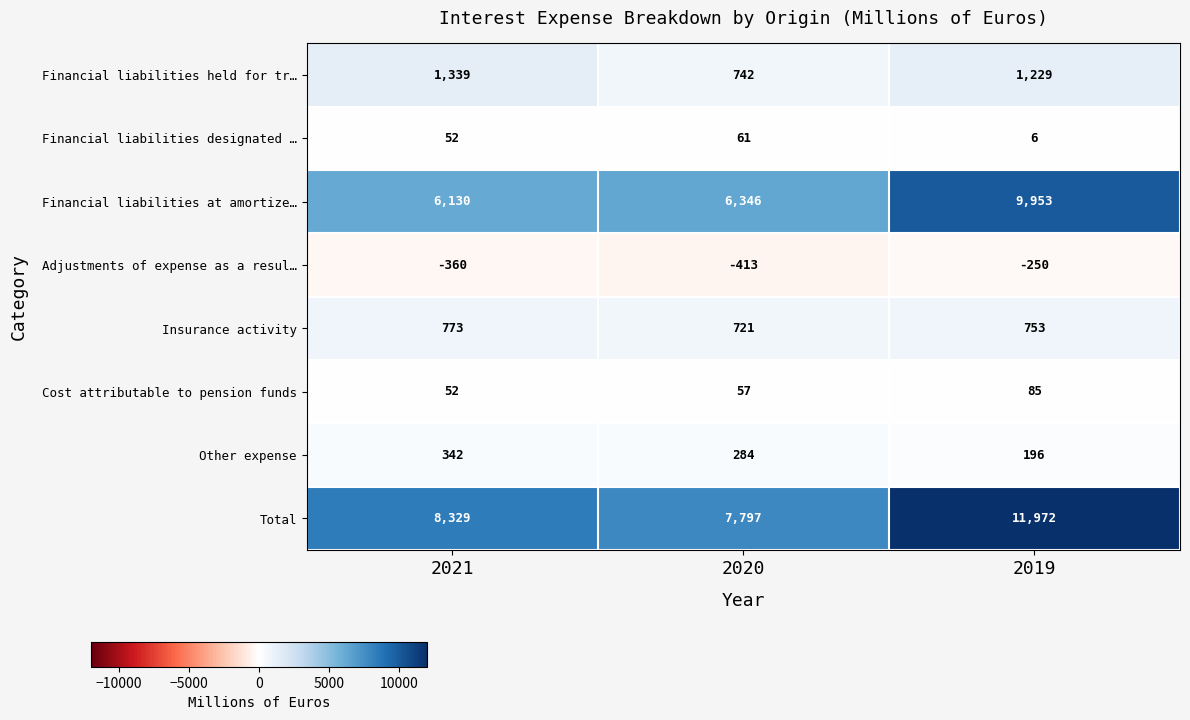

What is the difference between the highest and lowest values at 2019?

12222